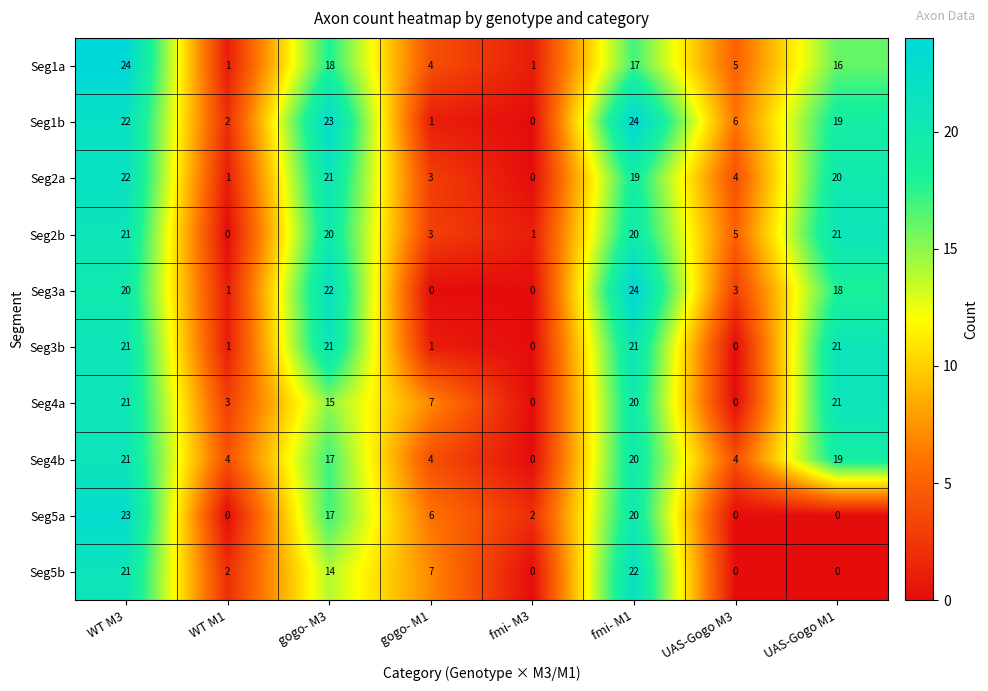

Count the number of data series in this chart.

10